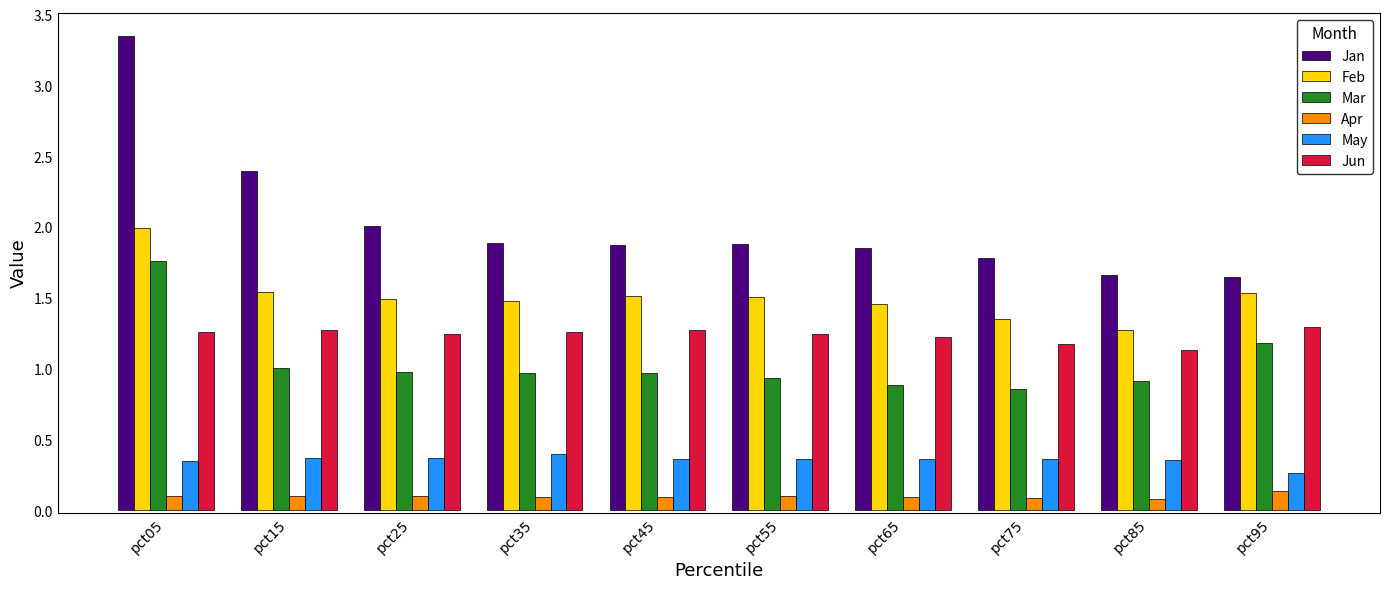

Where is Jan nearest to the value 2?

pct25